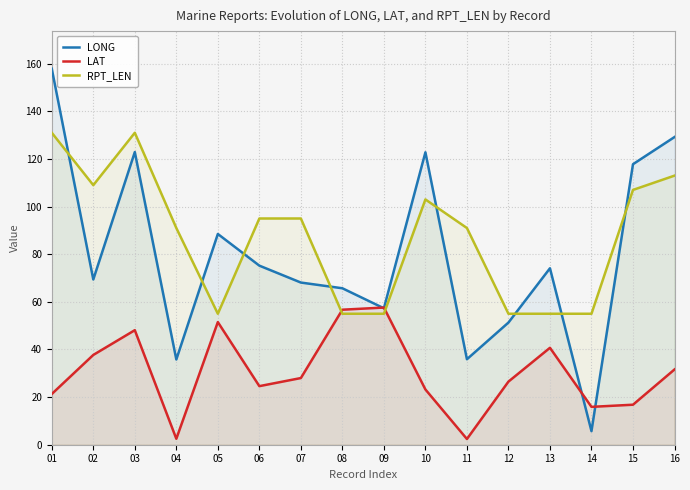

True or false: LONG has a value of 18.0 at 13.

False